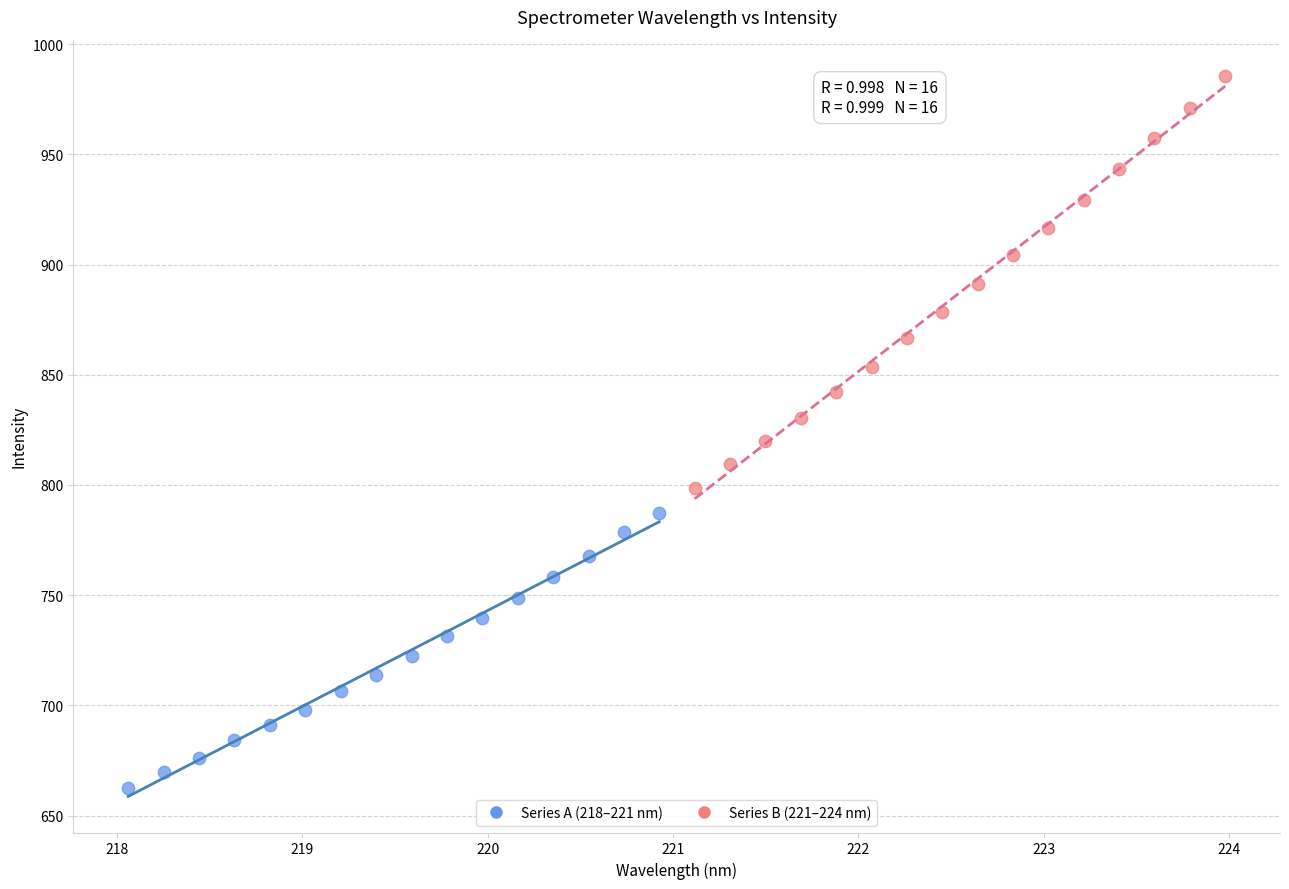

Which series has the widest spread of Y values?

Series B (221–224 nm)